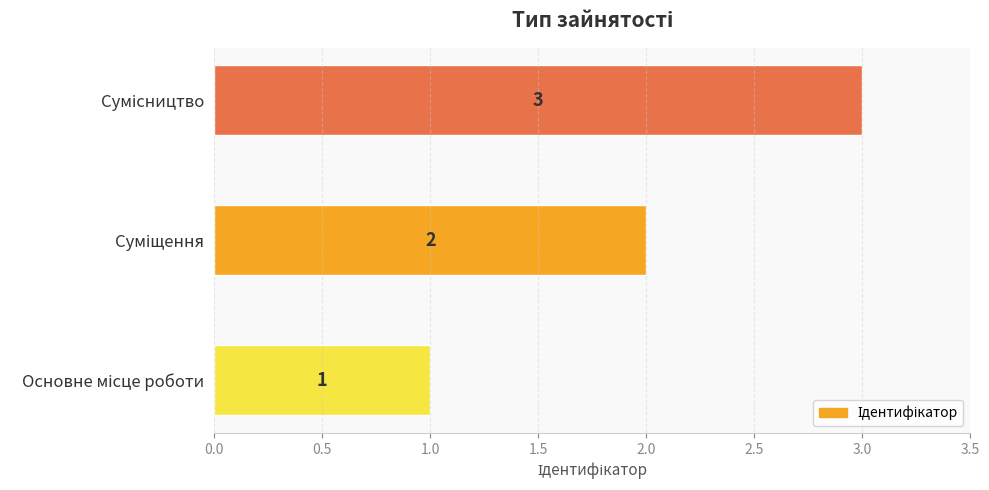

How many values are between 1 and 3?

3